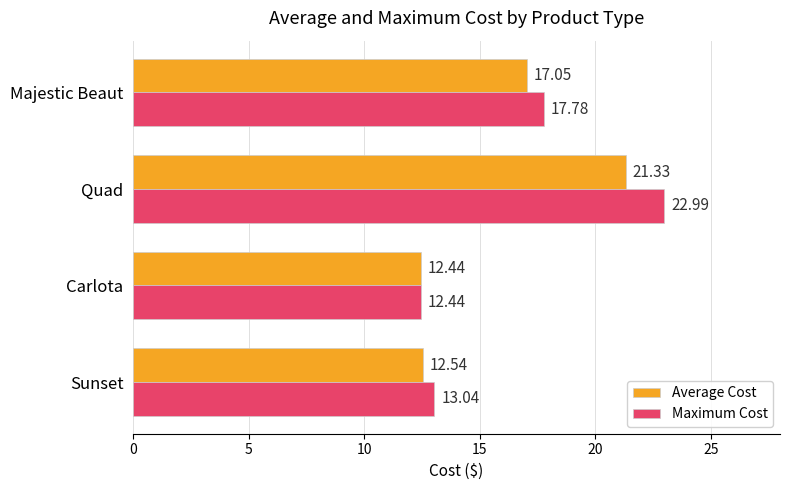

What is the sum of all Average Cost values?

63.4